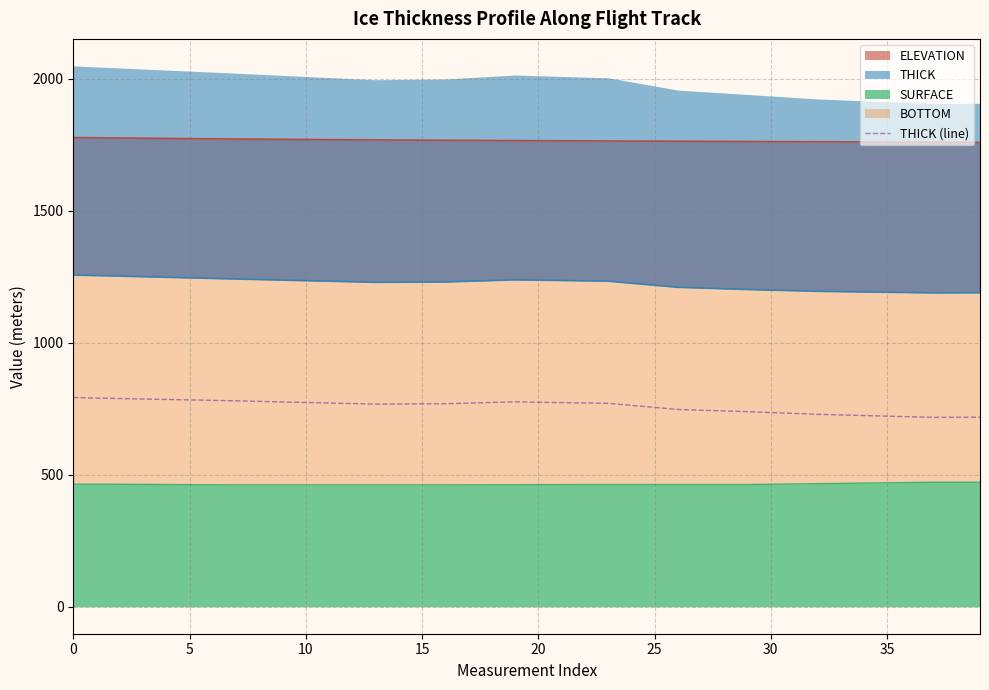

True or false: the data has more than 0 interior local peaks.

True